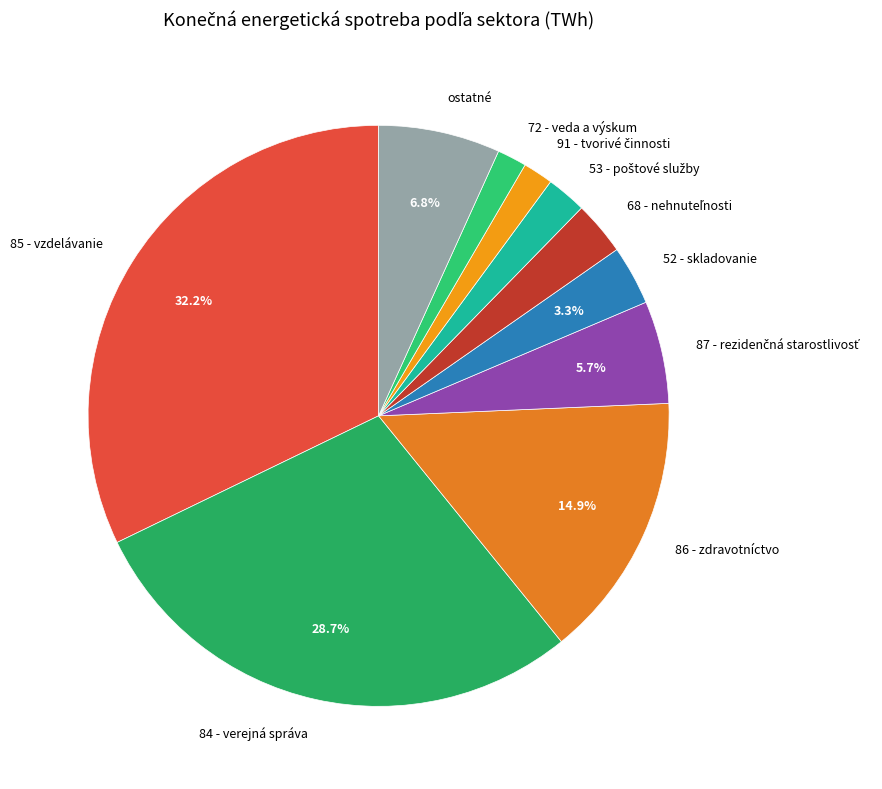

Is there a majority slice in this chart?

No